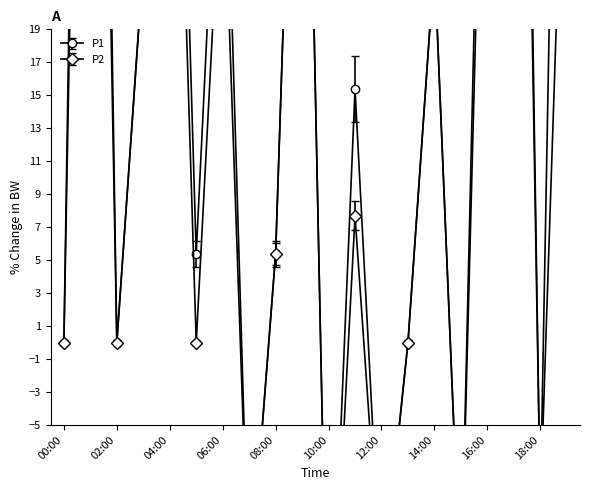

Is the value of P1 at 10:00 greater than the value of P2 at 16:00?

No